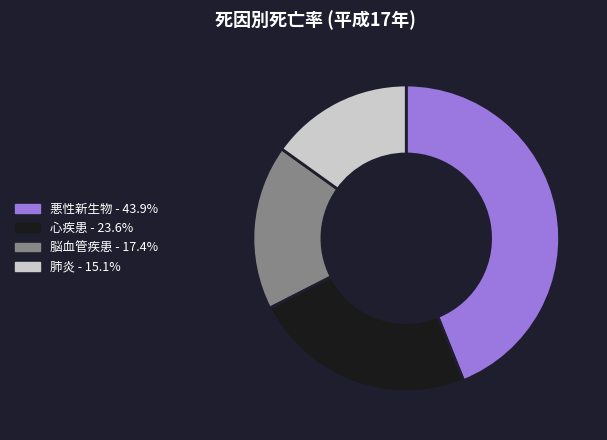

Rank the categories by value from lowest to highest.

肺炎, 脳血管疾患, 心疾患, 悪性新生物